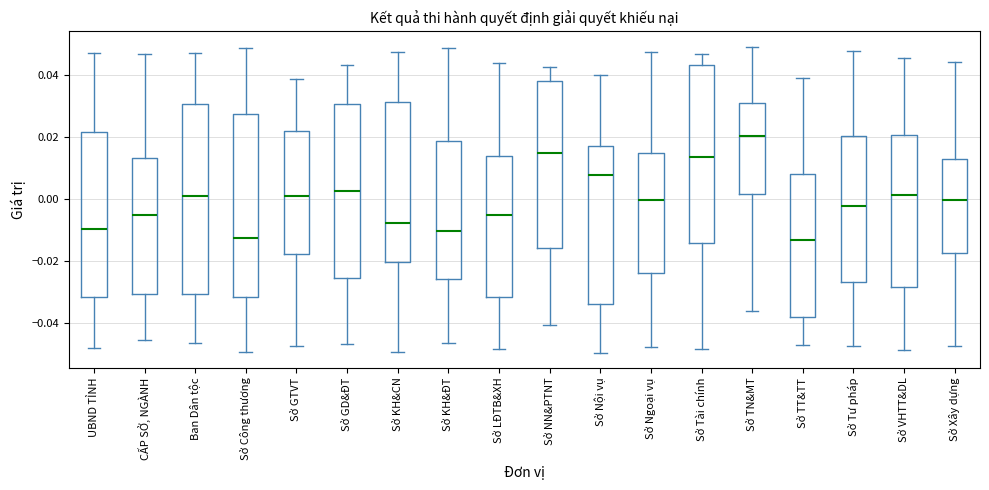

Reading left to right, transcribe this box plot: for each box, give where its median line is, the range the box spans, and where its two whiskers end, as read against the y-axis. The values are not printed on the chart, so give them approximately, as read against the axis.

UBND TỈNH: median -0.010, box -0.032 to 0.022, whiskers -0.048 to 0.046
CẤP SỞ, NGÀNH: median -0.006, box -0.030 to 0.012, whiskers -0.046 to 0.046
Ban Dân tộc: median 0.000, box -0.030 to 0.030, whiskers -0.046 to 0.046
Sở Công thương: median -0.012, box -0.032 to 0.028, whiskers -0.050 to 0.048
Sở GTVT: median 0.000, box -0.018 to 0.022, whiskers -0.048 to 0.038
Sở GD&ĐT: median 0.002, box -0.026 to 0.030, whiskers -0.046 to 0.042
Sở KH&CN: median -0.008, box -0.020 to 0.032, whiskers -0.050 to 0.048
Sở KH&ĐT: median -0.010, box -0.026 to 0.018, whiskers -0.046 to 0.048
Sở LĐTB&XH: median -0.006, box -0.032 to 0.014, whiskers -0.048 to 0.044
Sở NN&PTNT: median 0.014, box -0.016 to 0.038, whiskers -0.040 to 0.042
Sở Nội vụ: median 0.008, box -0.034 to 0.018, whiskers -0.050 to 0.040
Sở Ngoại vụ: median 0.000, box -0.024 to 0.014, whiskers -0.048 to 0.048
Sở Tài chính: median 0.014, box -0.014 to 0.044, whiskers -0.048 to 0.046
Sở TN&MT: median 0.020, box 0.002 to 0.030, whiskers -0.036 to 0.050
Sở TT&TT: median -0.014, box -0.038 to 0.008, whiskers -0.046 to 0.040
Sở Tư pháp: median -0.002, box -0.026 to 0.020, whiskers -0.048 to 0.048
Sở VHTT&DL: median 0.002, box -0.028 to 0.020, whiskers -0.048 to 0.046
Sở Xây dựng: median 0.000, box -0.018 to 0.012, whiskers -0.048 to 0.044